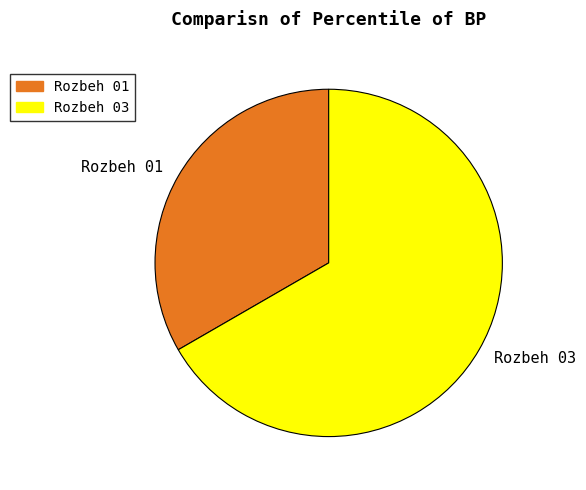

Which slice represents more than half of the pie?

Rozbeh 03